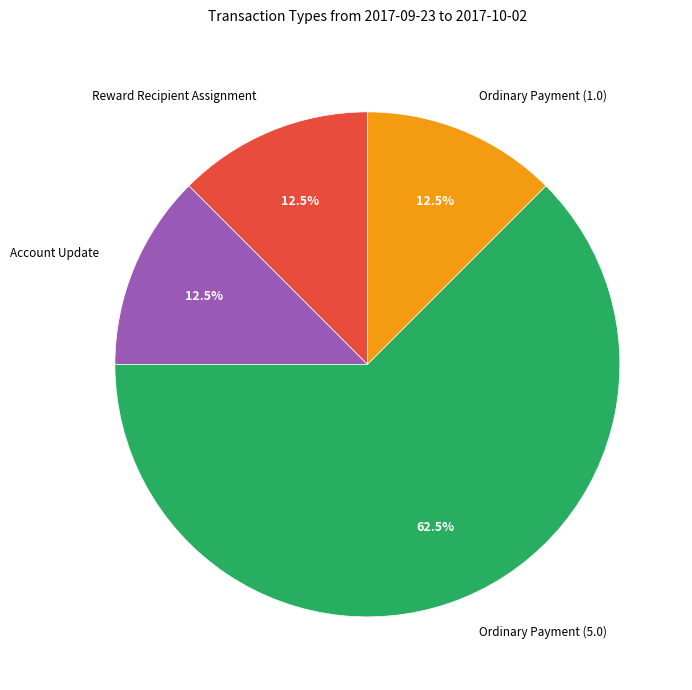

Do Ordinary Payment (1.0) and Reward Recipient Assignment together represent more than half of the pie?

No